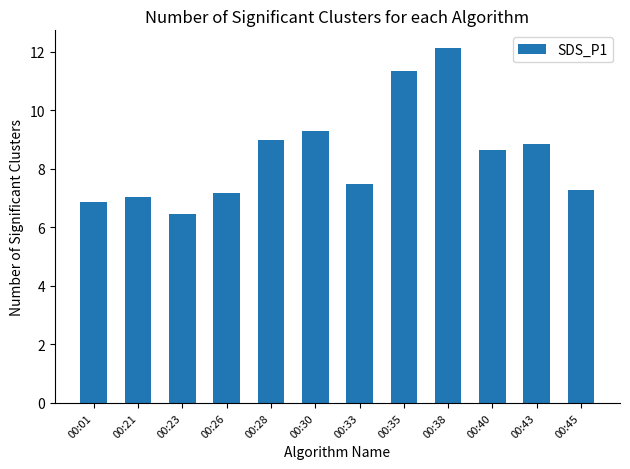

True or false: the data shows 12.3 at 00:01.

False